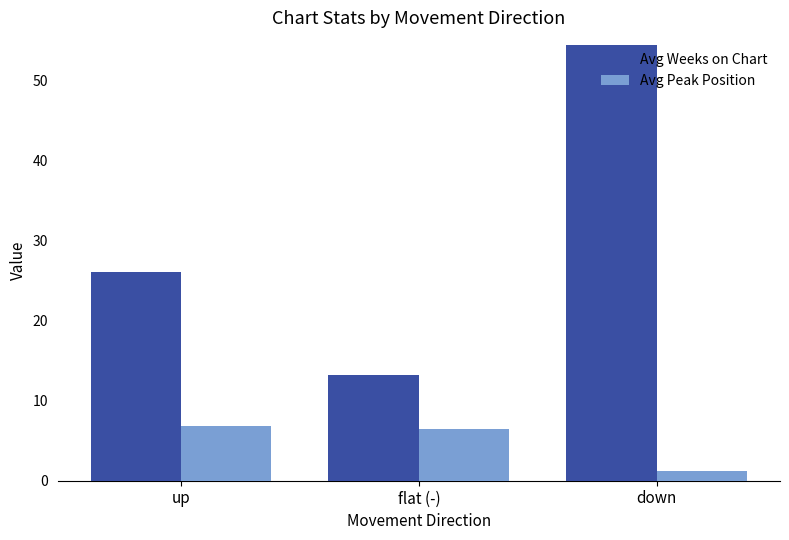

What is the average value of the Avg Peak Position series?

4.9